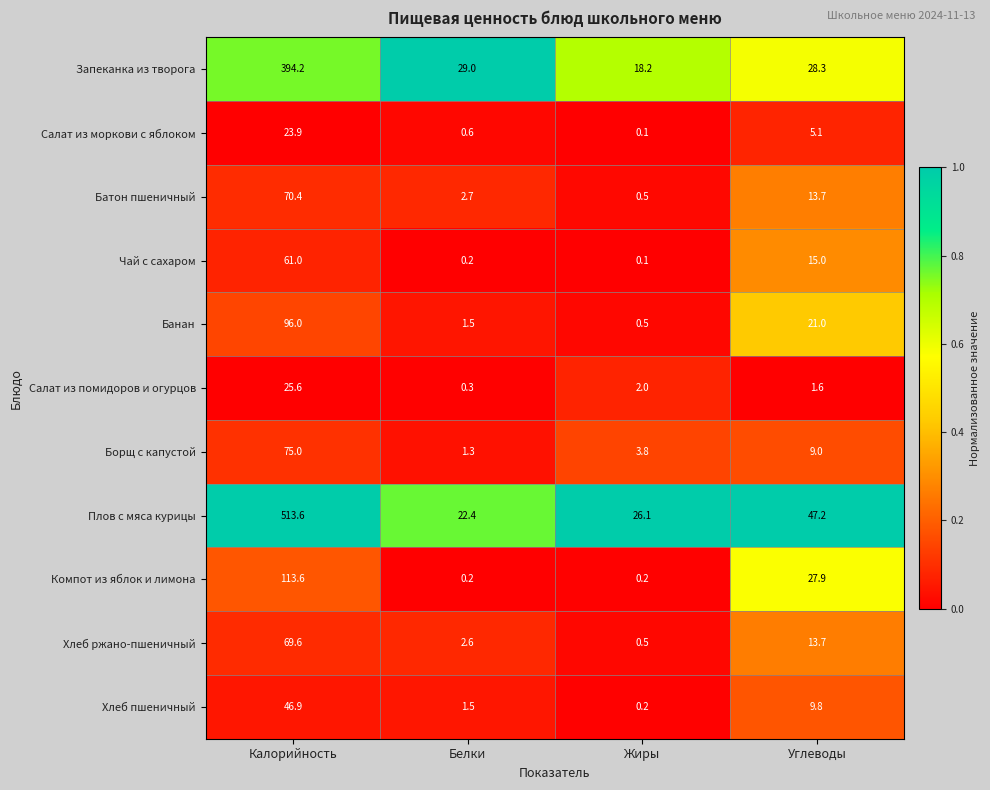

The value of Запеканка из творога at Жиры is 18.2. True or false?

True